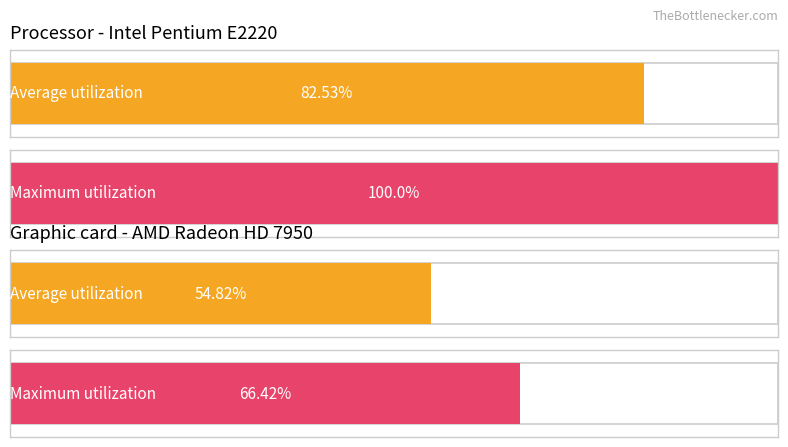

What are all the series names shown in the legend?

Average utilization, Maximum utilization